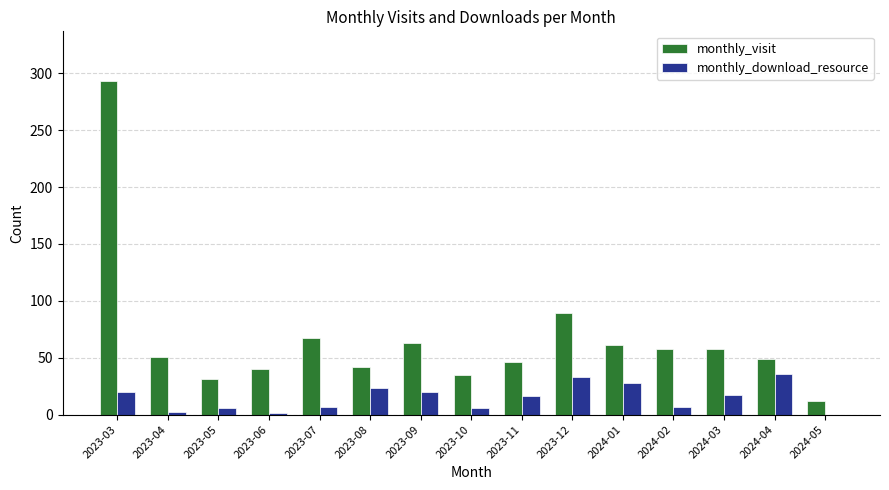

What are all the series names shown in the legend?

monthly_visit, monthly_download_resource